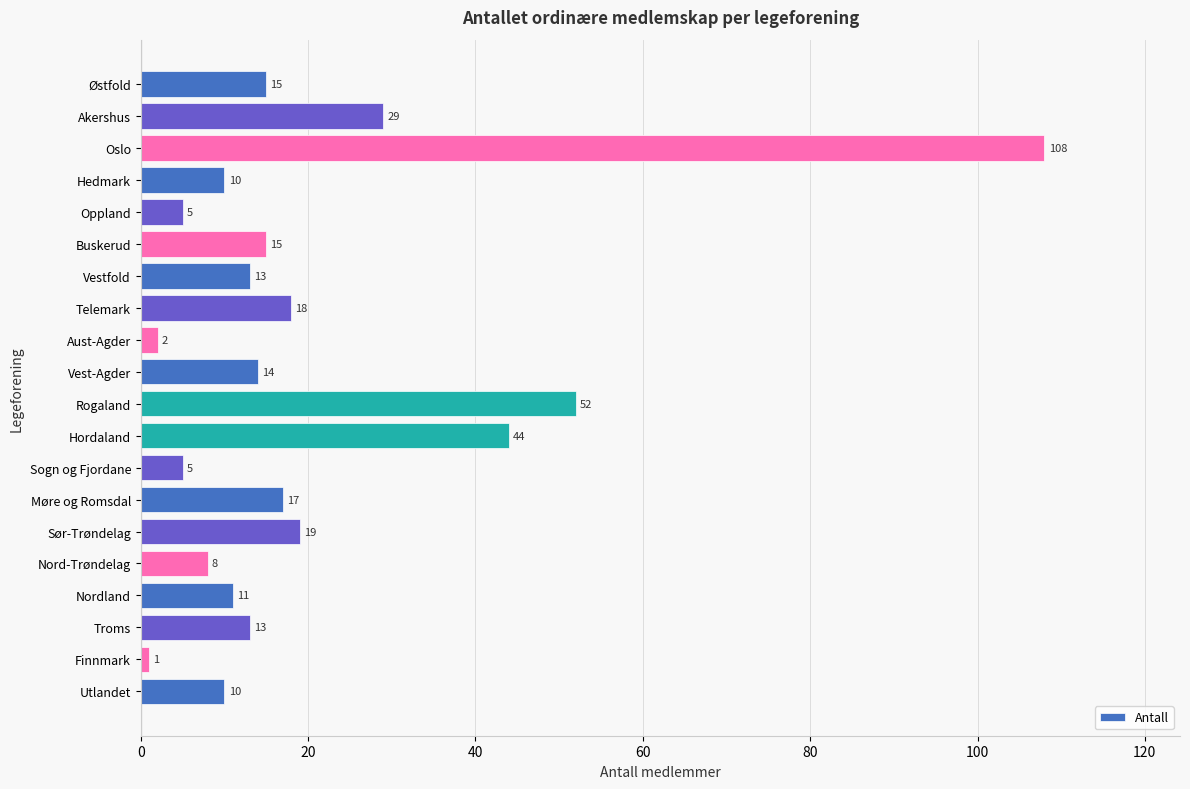

How many data points are less than 14?

10